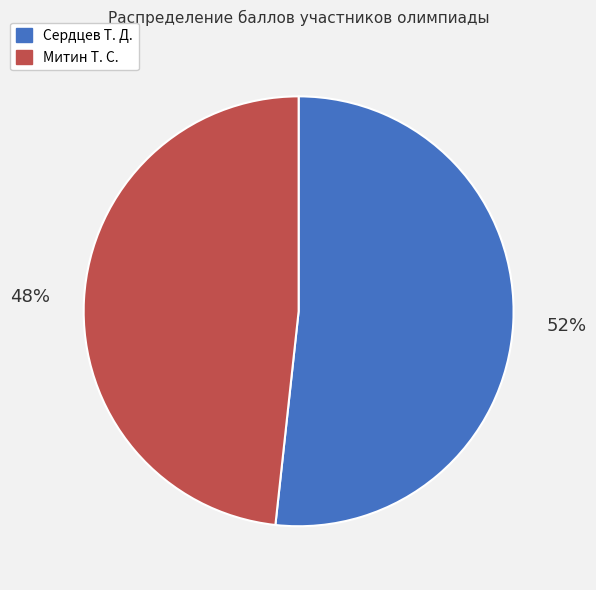

How many segments does this pie chart have?

2